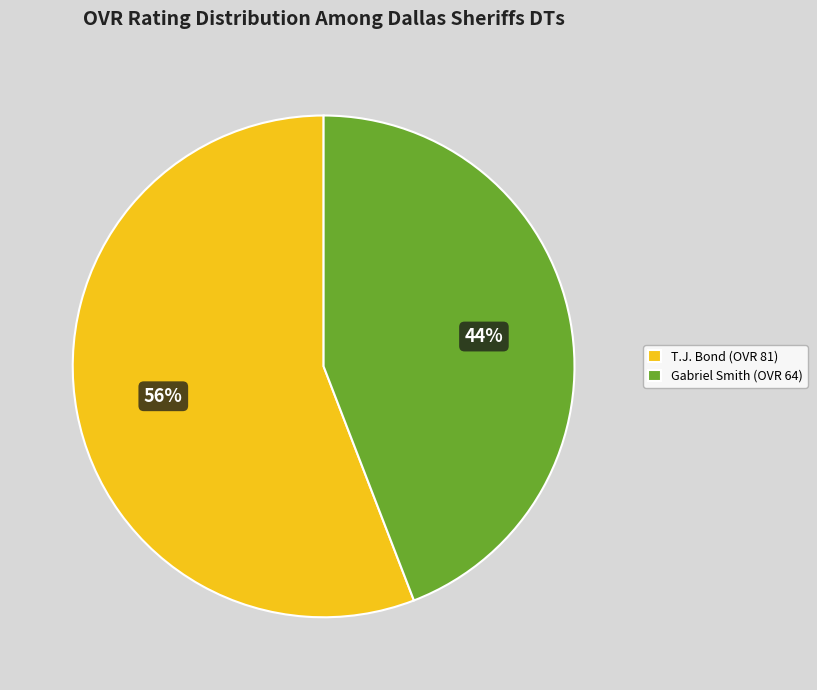

True or false: Gabriel Smith accounts for 44% of the total.

True